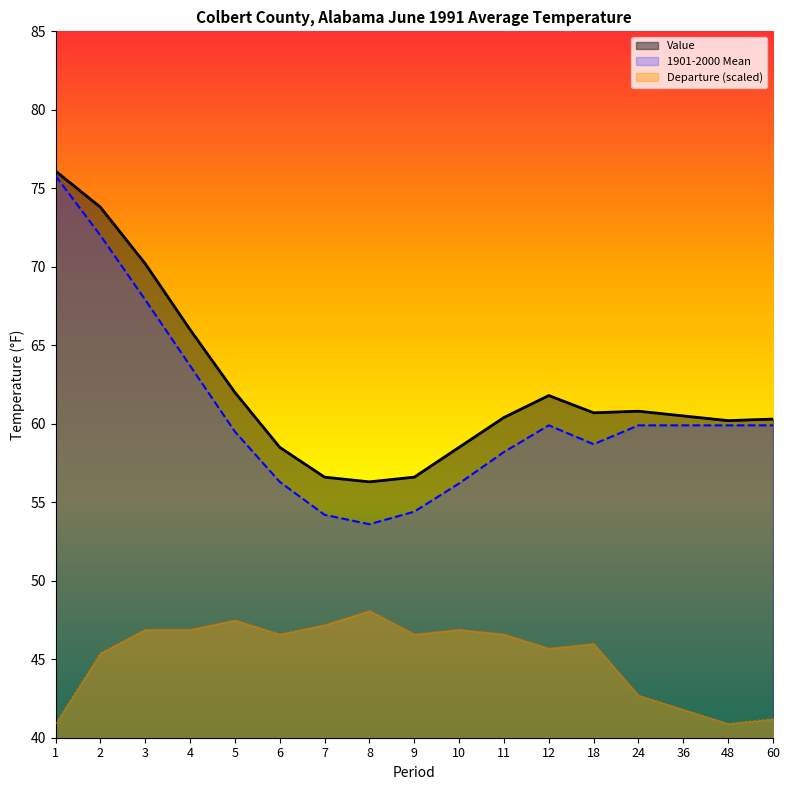

Reading left to right, transcribe all the data shown in this chart.

Value: 1=76.1	2=73.8	3=70.2	4=66.0	5=62.0	6=58.5	7=56.6	8=56.3	9=56.6	10=58.5	11=60.4	12=61.8	18=60.7	24=60.8	36=60.5	48=60.2	60=60.3
1901-2000 Mean: 1=75.8	2=72.0	3=67.9	4=63.7	5=59.5	6=56.3	7=54.2	8=53.6	9=54.4	10=56.2	11=58.2	12=59.9	18=58.7	24=59.9	36=59.9	48=59.9	60=59.9
Departure: 1=40.9	2=45.4	3=46.9	4=46.9	5=47.5	6=46.6	7=47.2	8=48.1	9=46.6	10=46.9	11=46.6	12=45.7	18=46.0	24=42.7	36=41.8	48=40.9	60=41.2